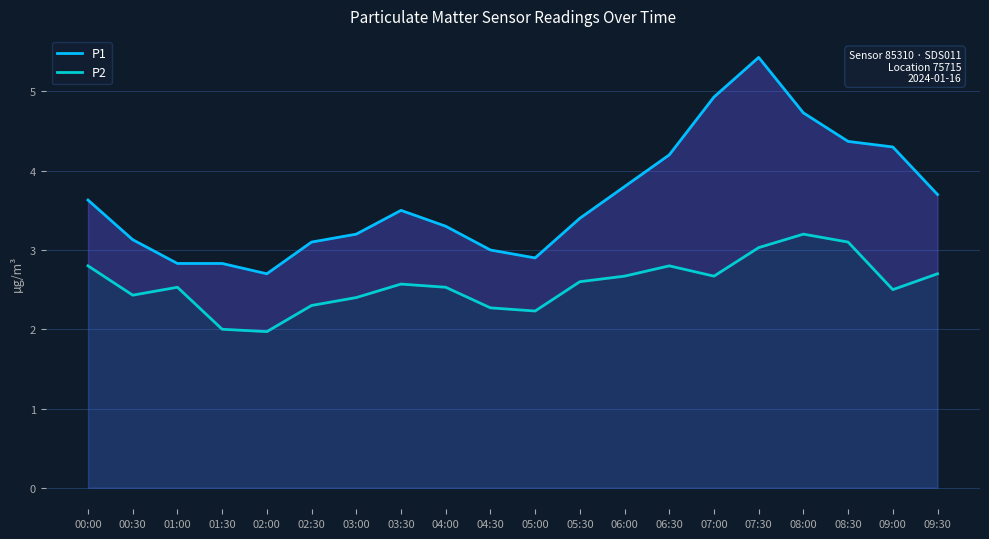

How many values in the P2 series are below 2?

1